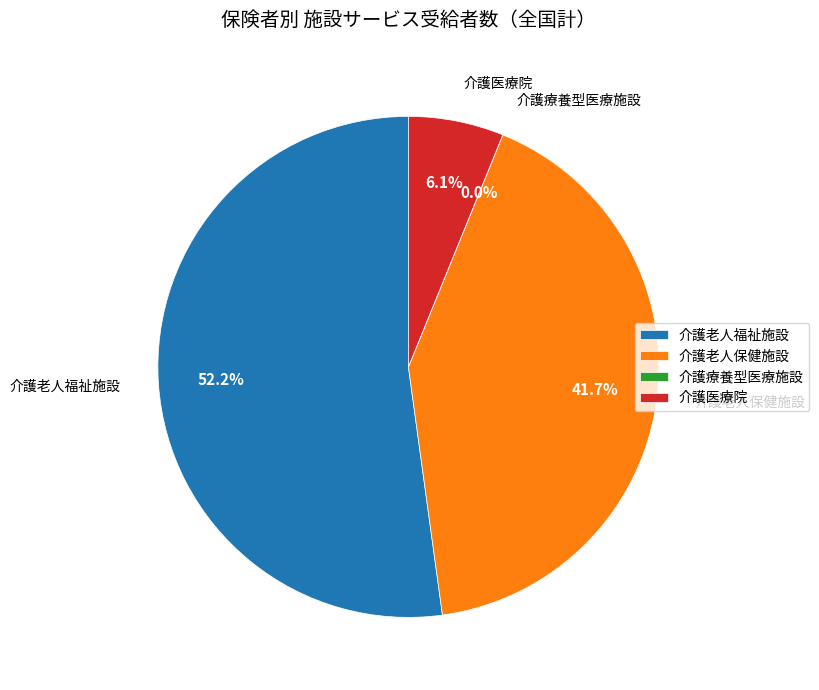

Combined, do 介護医療院 and 介護老人福祉施設 account for over 50%?

Yes